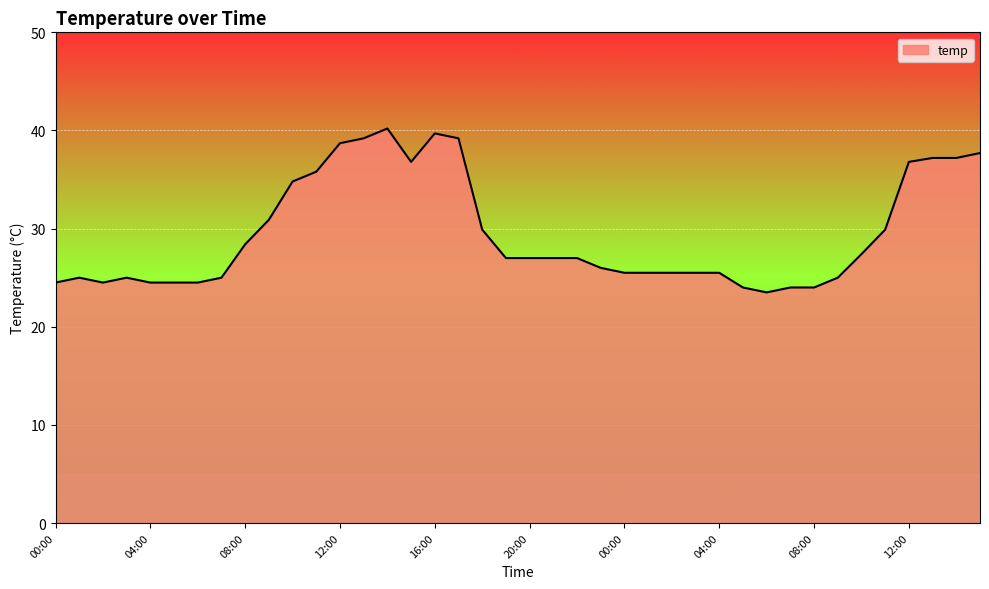

What is the sum of all values?

1179.3